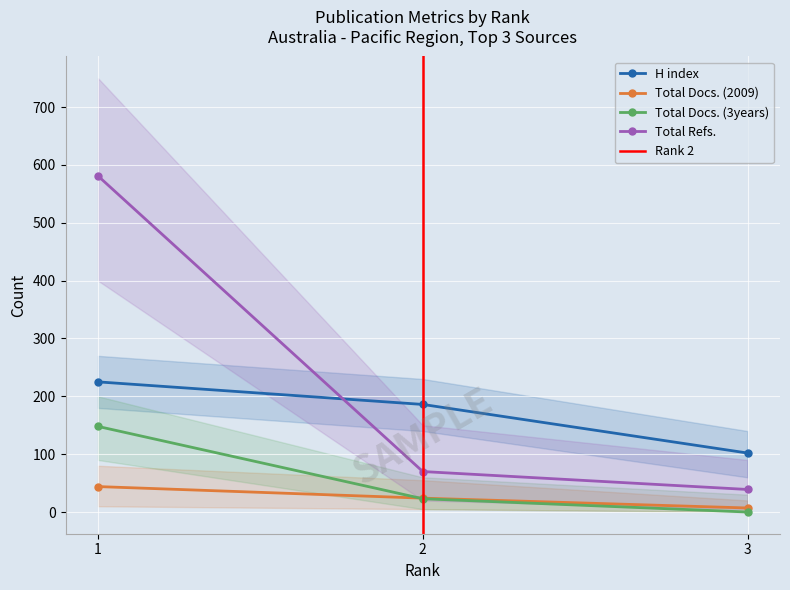

The value of Total Docs. (2009) at 1 is 15. True or false?

False